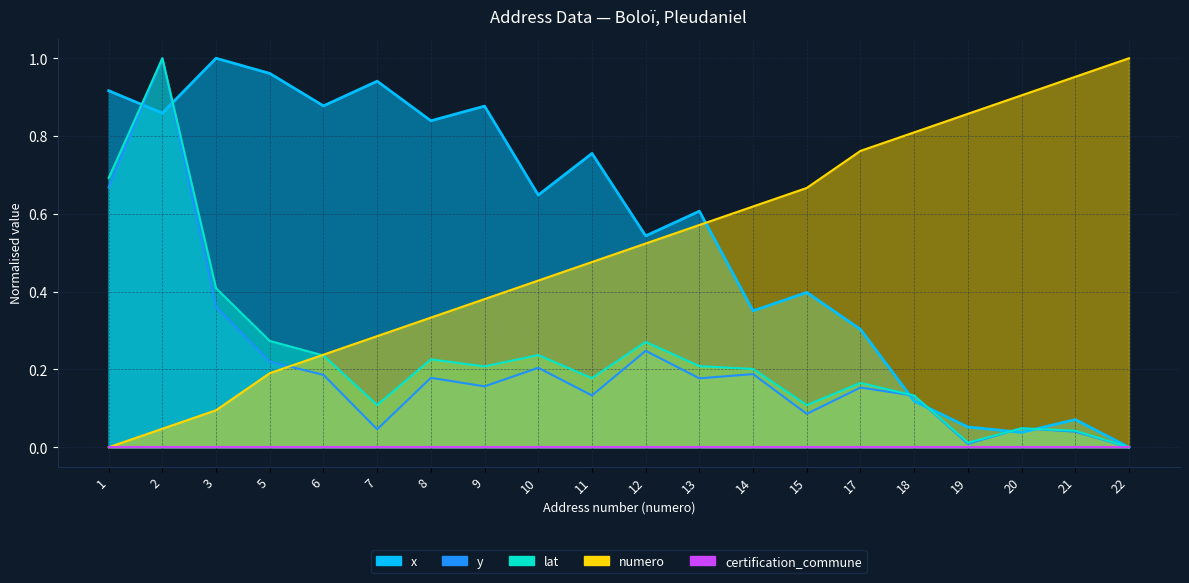

What is the difference between the second highest and second lowest values in the lat series?

0.7